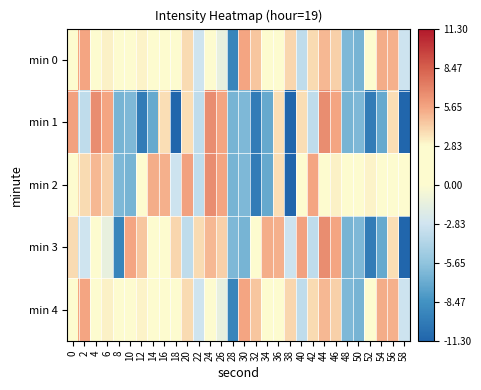

Count the number of data series in this chart.

5